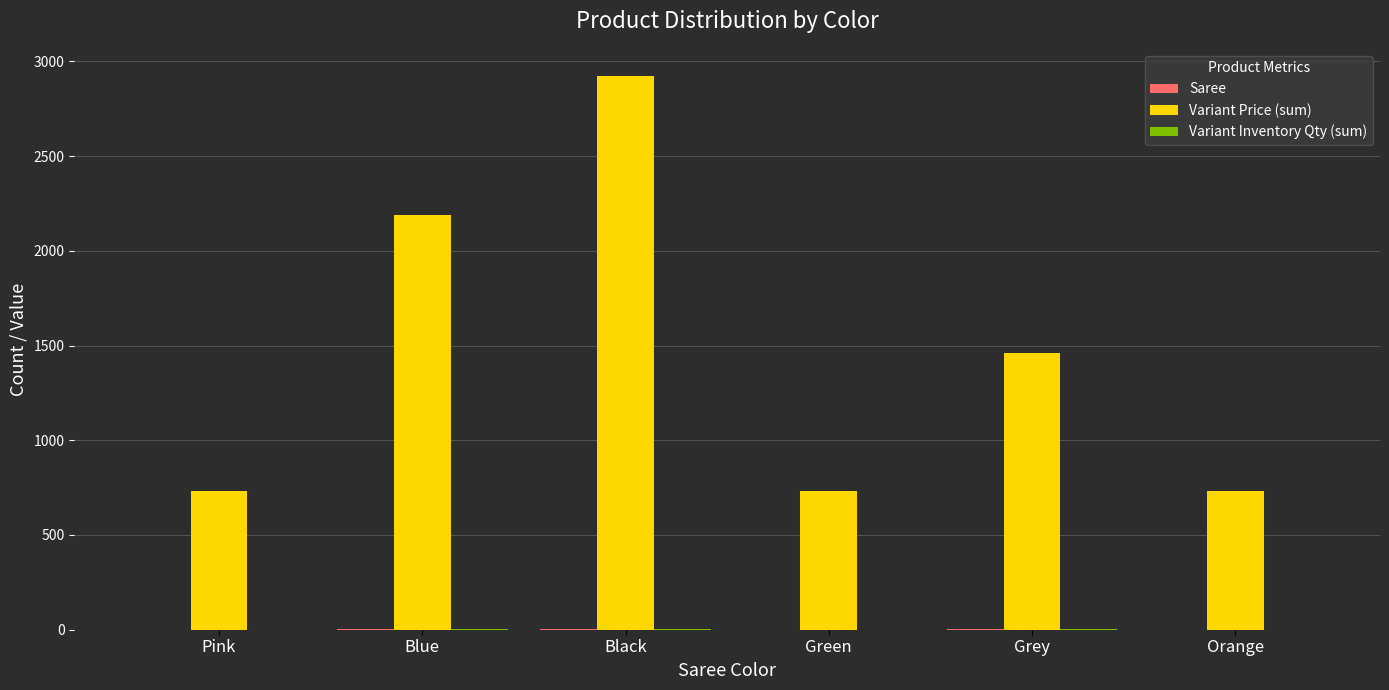

At which category is the sum across all series the highest?

Black